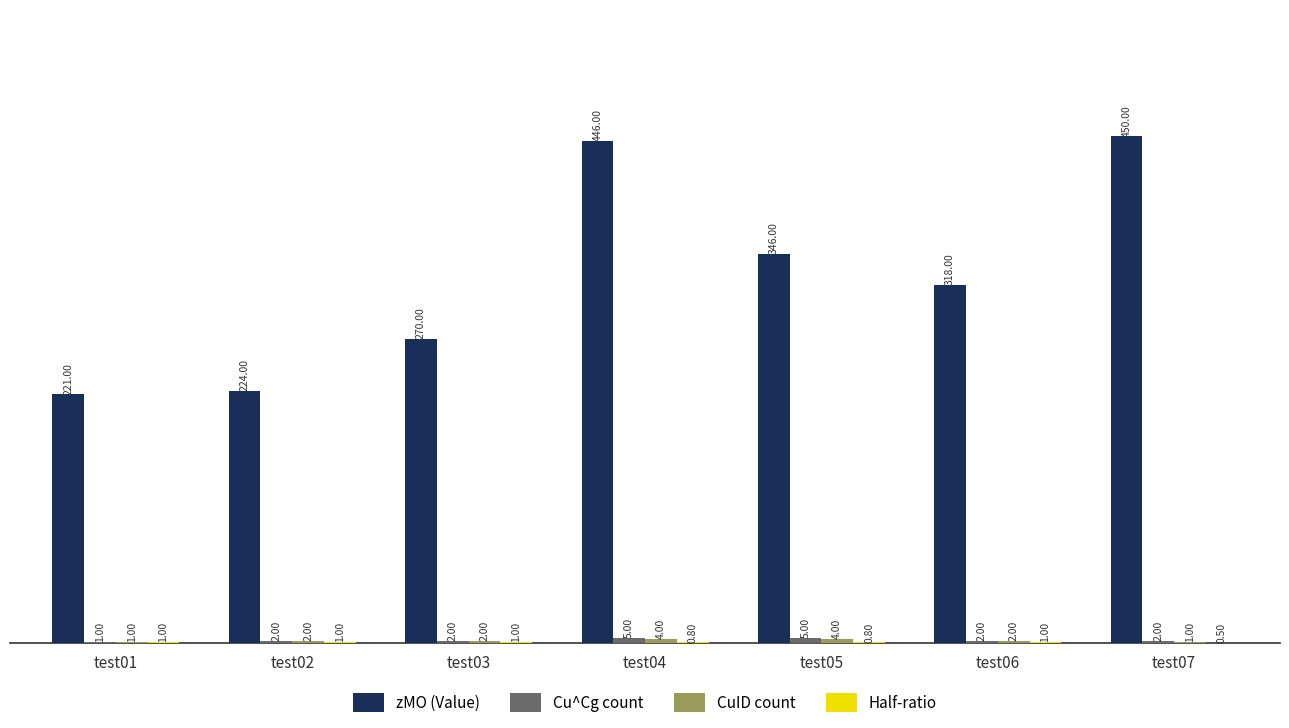

What is the sum of the zMO (Value) values at test01 and test05?

567.0